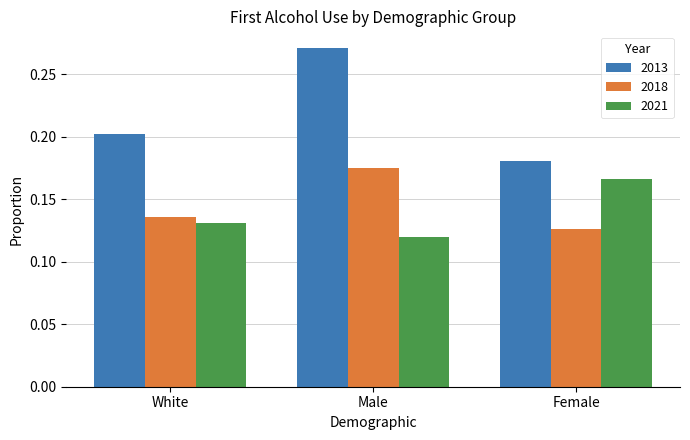

What is the label of the 3rd bar from the left?

Female